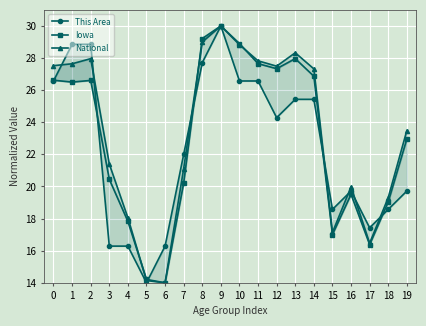

The National series shows 43.0 at 9. True or false?

False